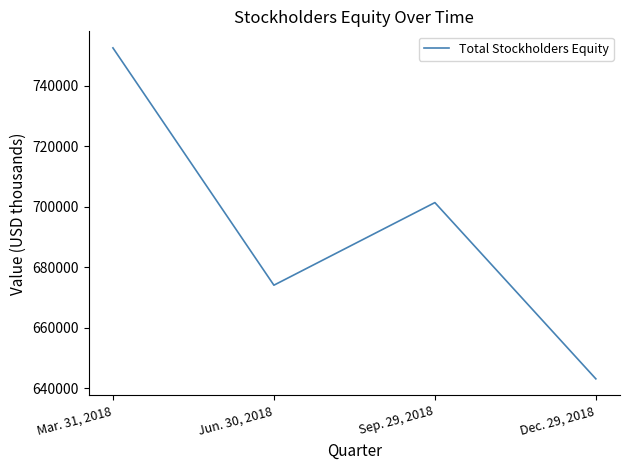

Rank the categories by value from highest to lowest.

Mar. 31, 2018, Sep. 29, 2018, Jun. 30, 2018, Dec. 29, 2018